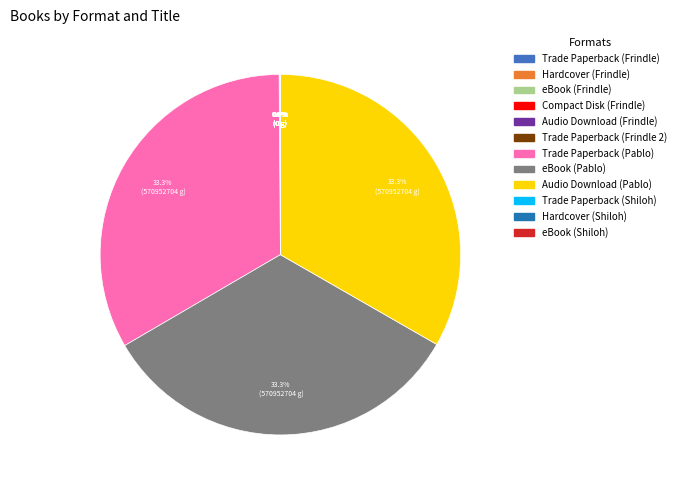

Does eBook (Pablo) represent more than half of the total?

No